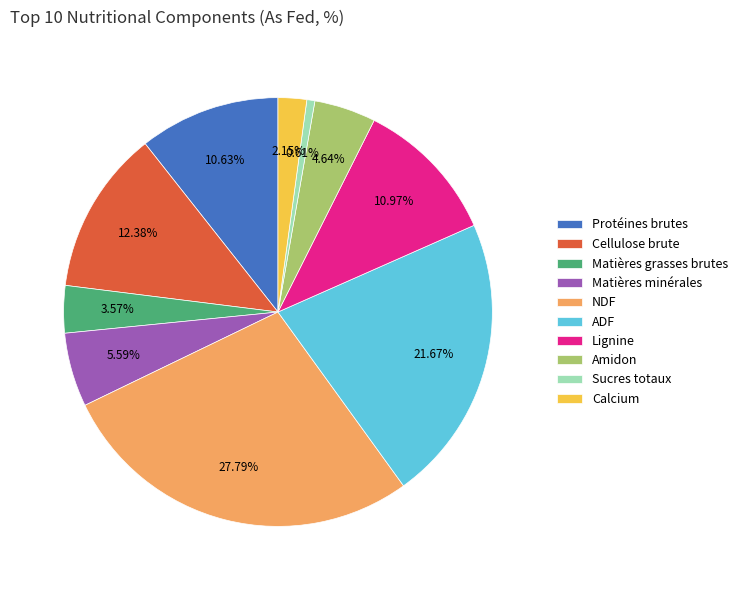

Which category has the biggest portion of the pie?

NDF